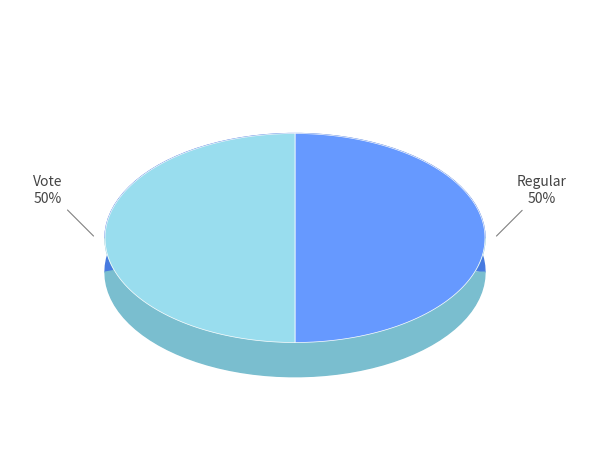

Which slice is the smallest?

Vote